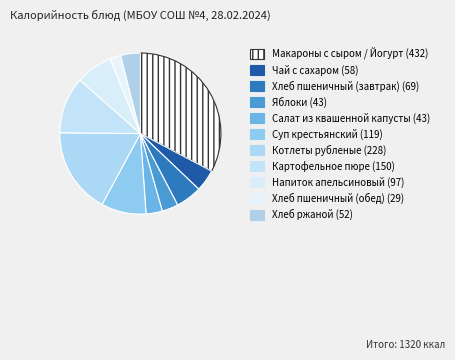

How many segments does this pie chart have?

11